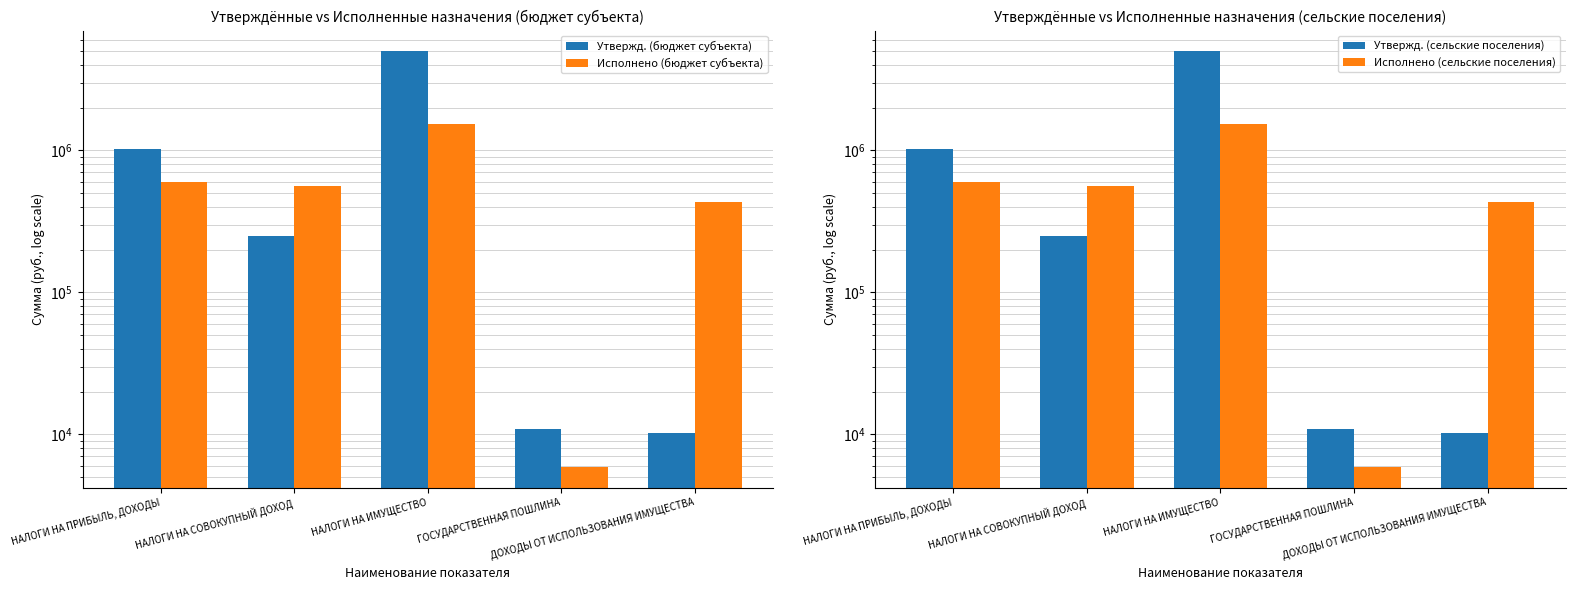

What is the difference between the highest and lowest values at НАЛОГИ НА СОВОКУПНЫЙ ДОХОД?

312320.0